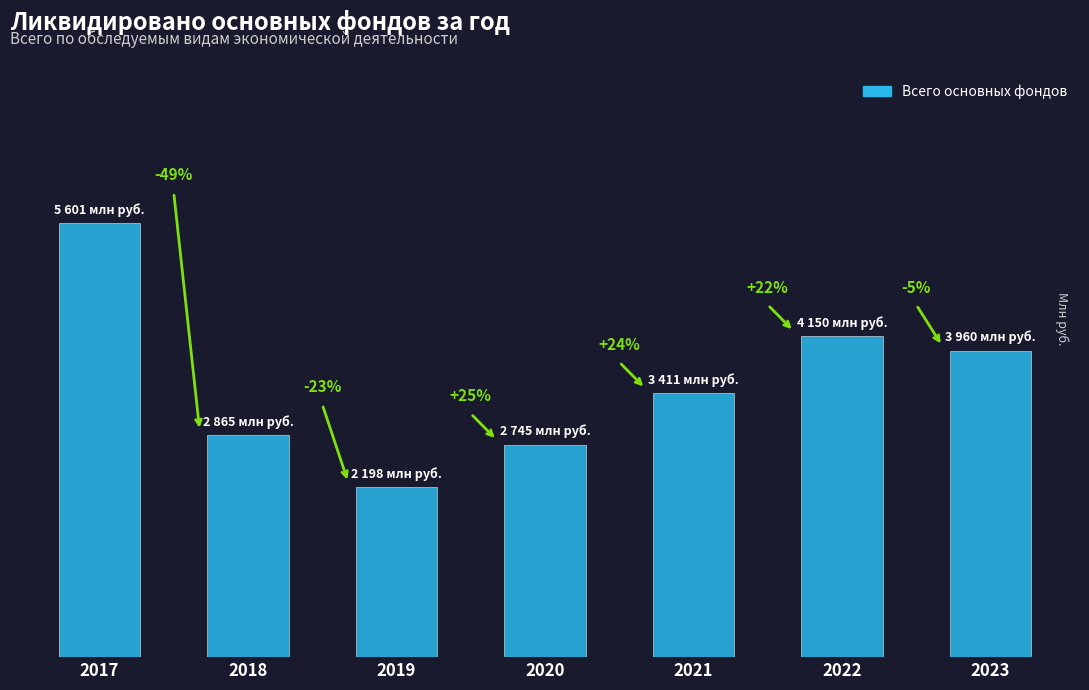

What is the sum of all values?

24930